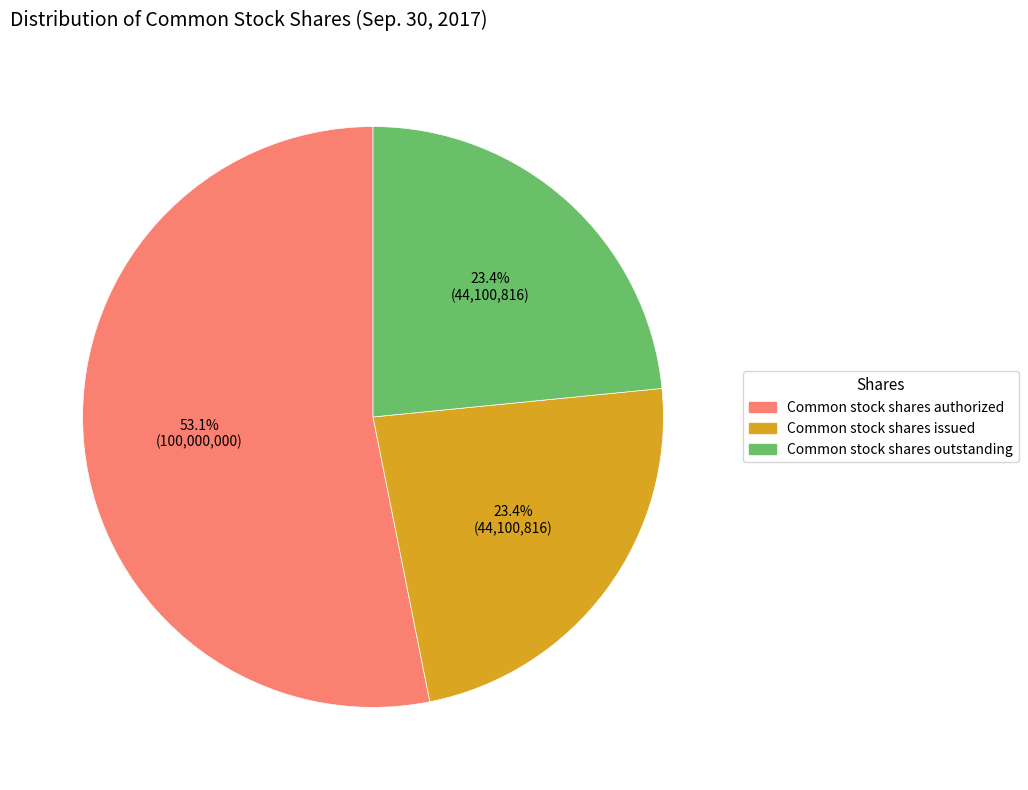

Do Common stock shares issued and Common stock shares outstanding together represent more than half of the pie?

No